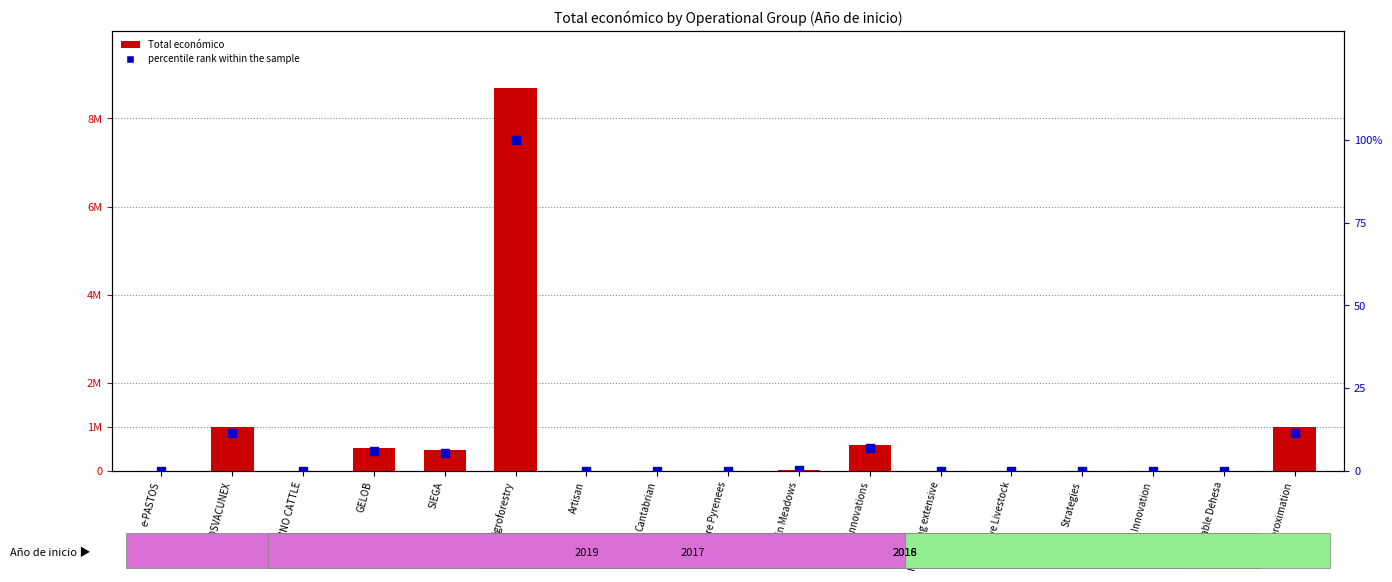

Which series contains the highest Y value?

Total económico